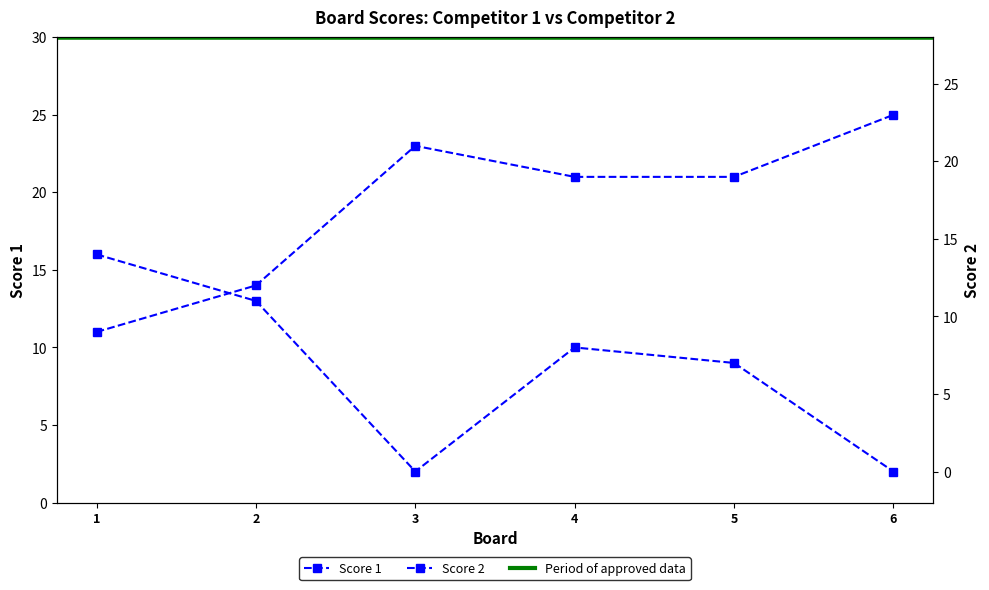

The value of Score 1 at 3 is 23. True or false?

True